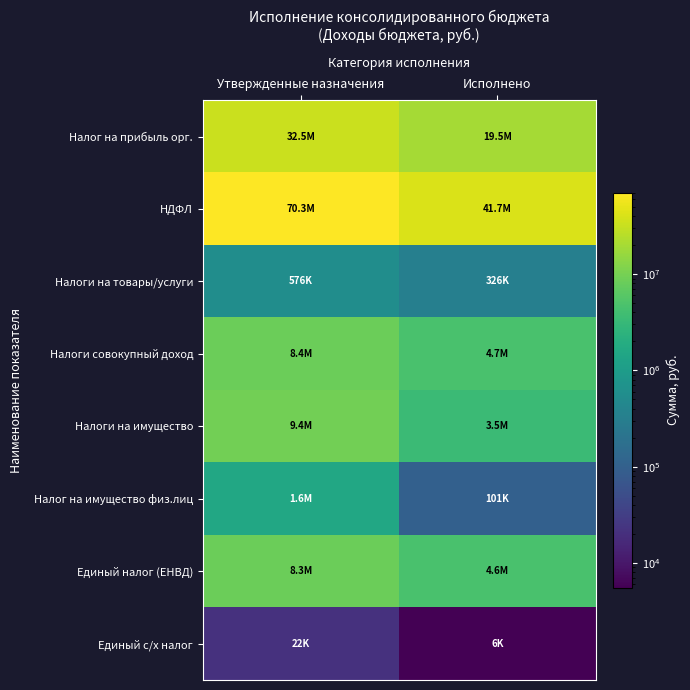

What is the minimum value shown in the chart?

5518.9